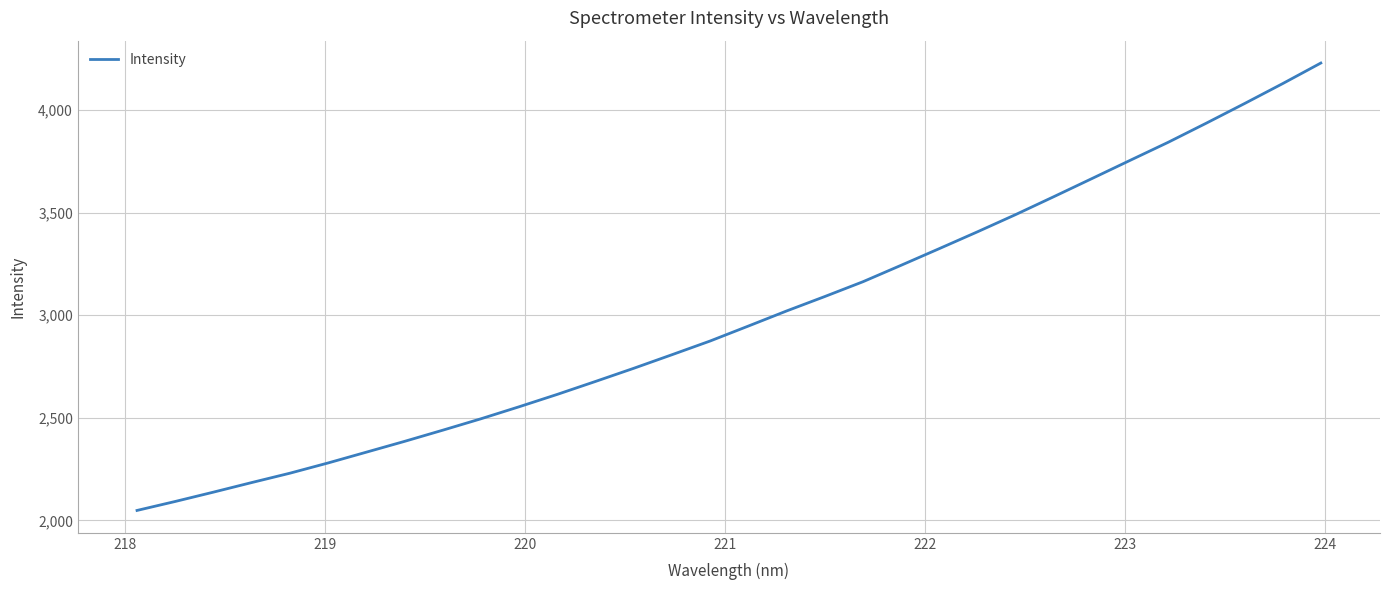

What is the difference between the maximum and minimum values?

2179.7